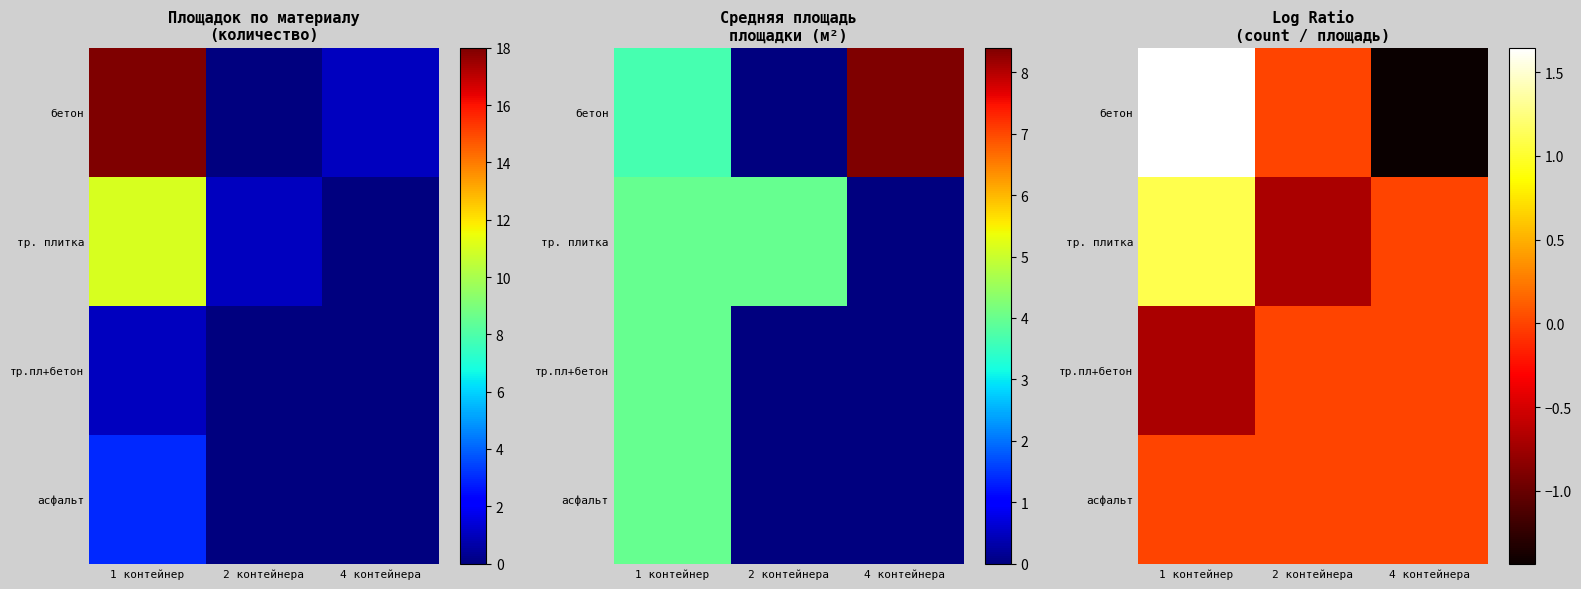

Rank the series by their average value, from lowest to highest.

тр.пл+бетон, асфальт, бетон, тр. плитка